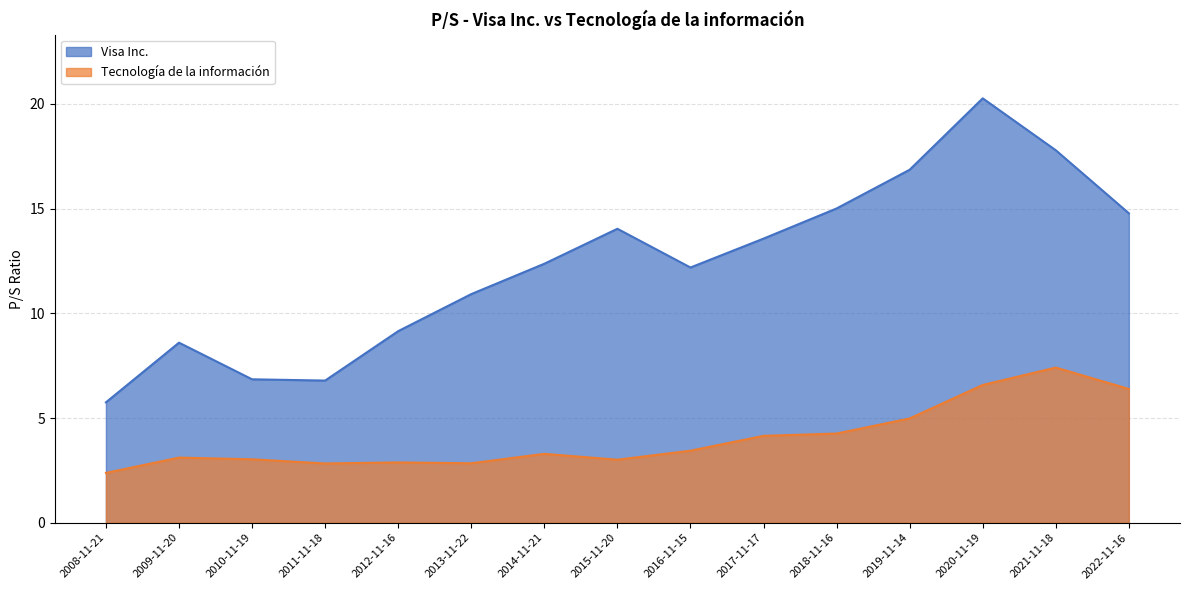

Reading right to left, transcribe all the data shown in this chart.

Visa Inc.: 2008-11-21=5.8	2009-11-20=8.6	2010-11-19=6.8	2011-11-18=6.8	2012-11-16=9.2	2013-11-22=10.9	2014-11-21=12.4	2015-11-20=14.0	2016-11-15=12.2	2017-11-17=13.6	2018-11-16=15.0	2019-11-14=16.9	2020-11-19=20.3	2021-11-18=17.8	2022-11-16=14.8
Tecnología de la información: 2008-11-21=2.4	2009-11-20=3.1	2010-11-19=3.0	2011-11-18=2.8	2012-11-16=2.9	2013-11-22=2.8	2014-11-21=3.3	2015-11-20=3.0	2016-11-15=3.4	2017-11-17=4.2	2018-11-16=4.3	2019-11-14=5.0	2020-11-19=6.6	2021-11-18=7.4	2022-11-16=6.4